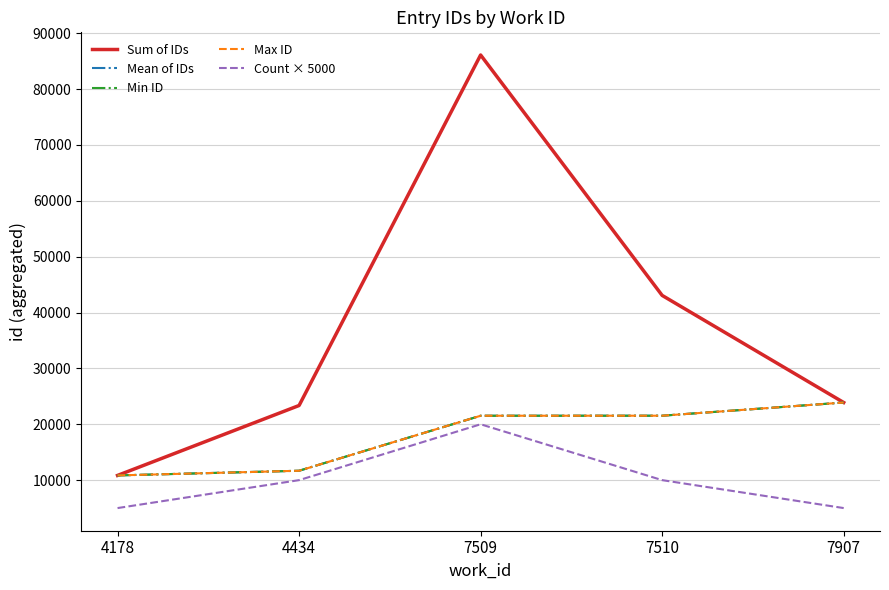

What is the minimum value for Max ID?

10844.0